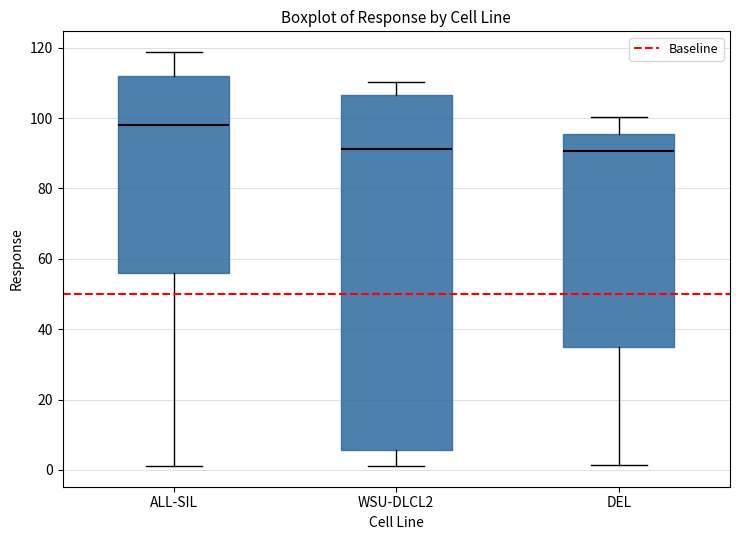

Which box has the highest median line?

ALL-SIL